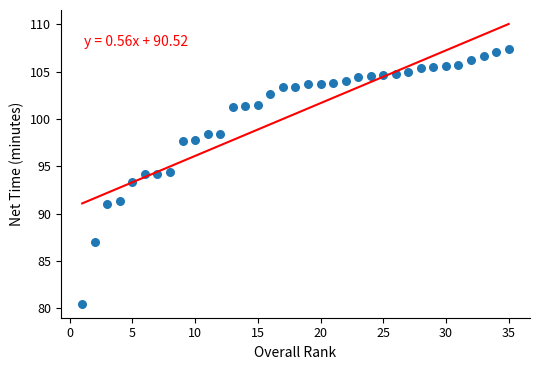

What is the range of X values (max minus min)?

34.0